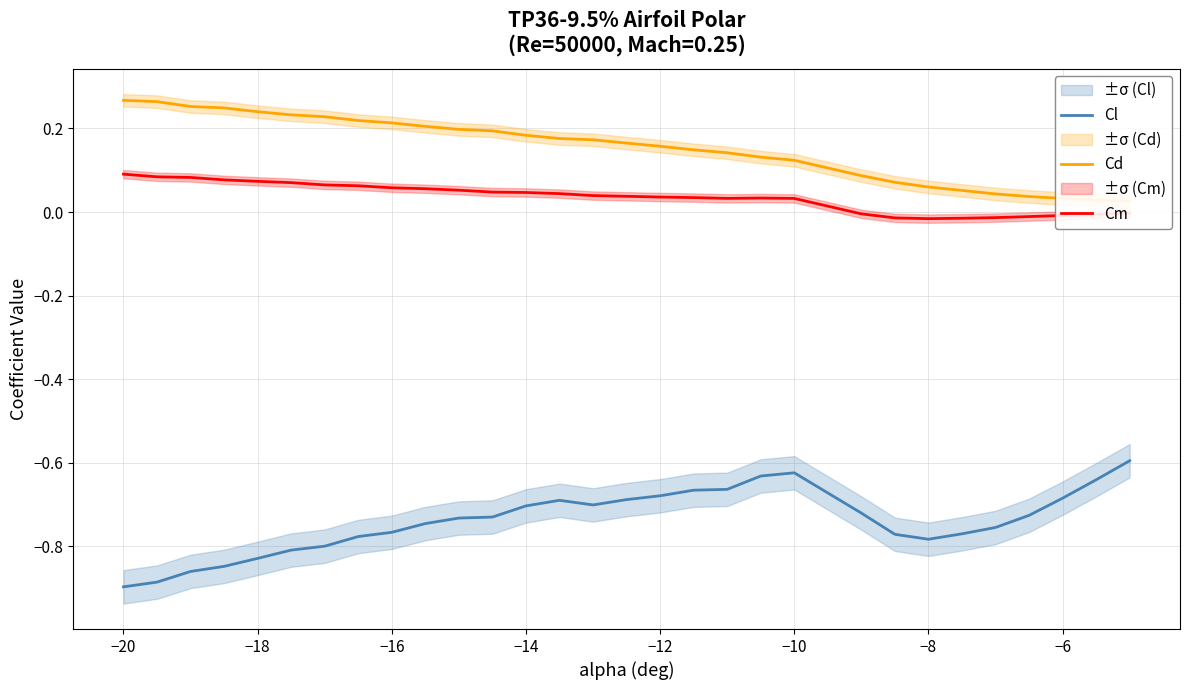

True or false: Cm and Cl cross at least once.

False